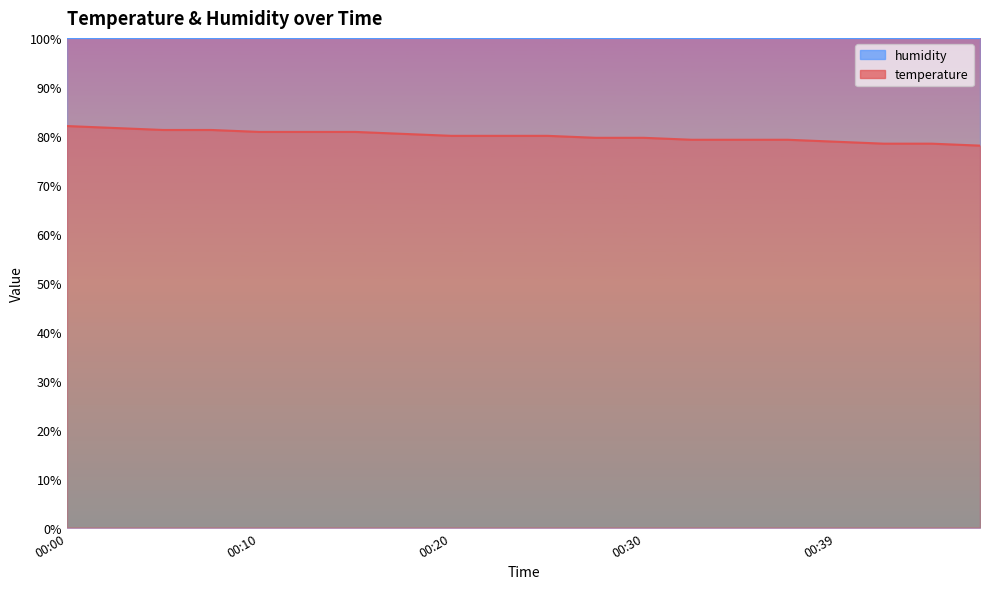

Is it true that the value at 00:08 is 133.5?

False